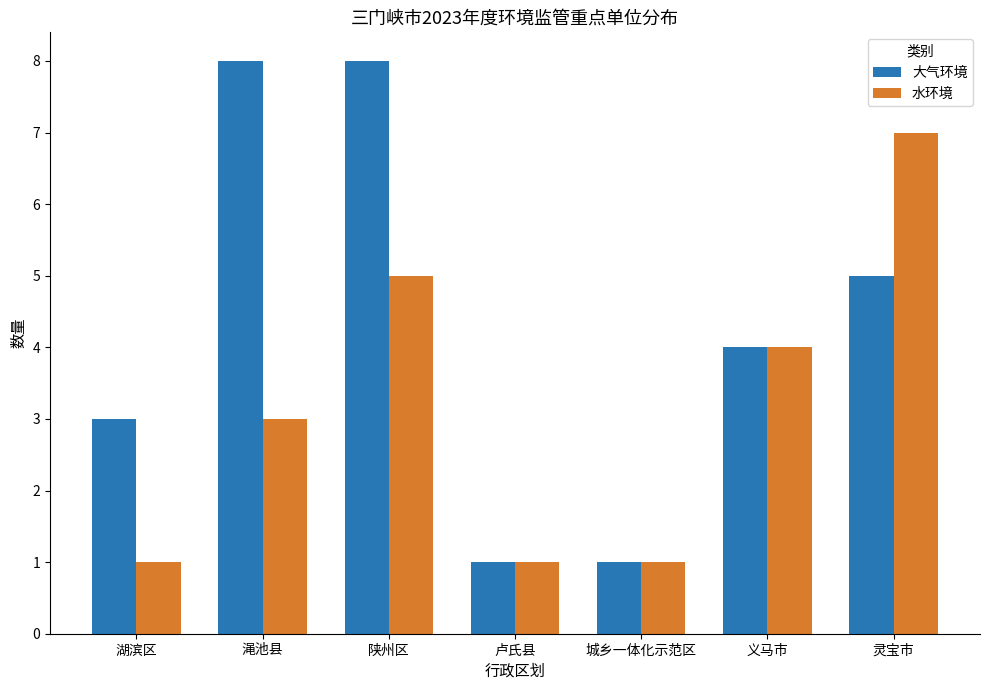

What value does the 水环境 series have at 陕州区?

5